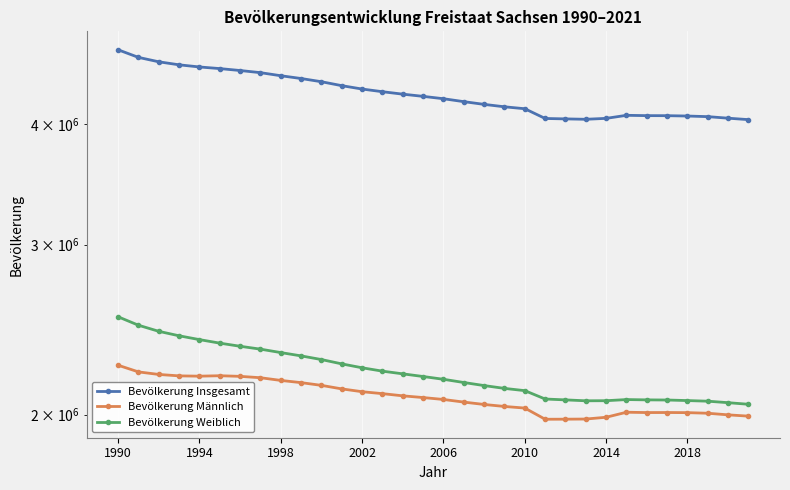

What is the value of the Bevölkerung Insgesamt point at the 23rd from the left?

4050204